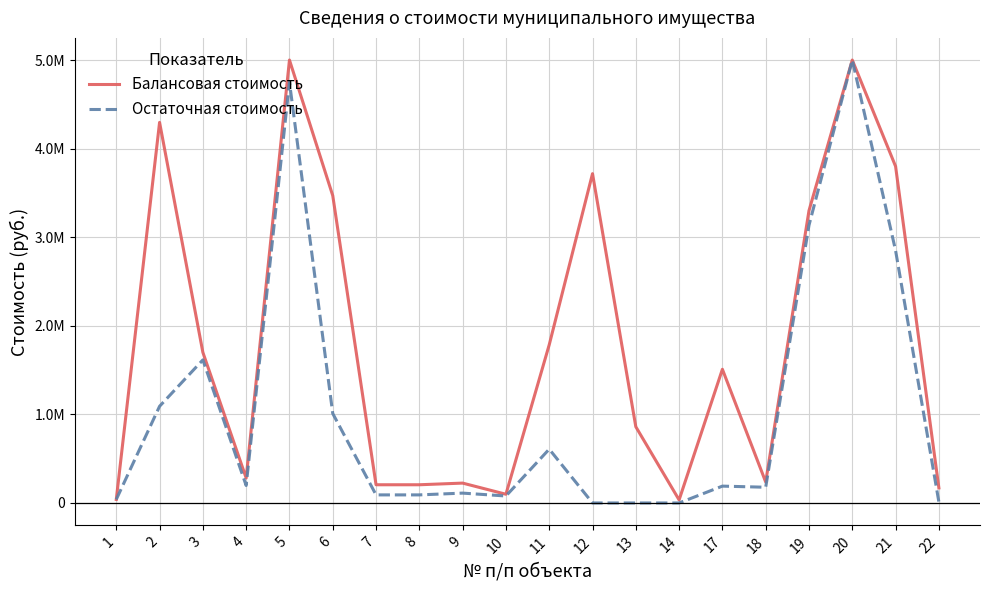

What is the average value of the Балансовая стоимость series?

1796695.4